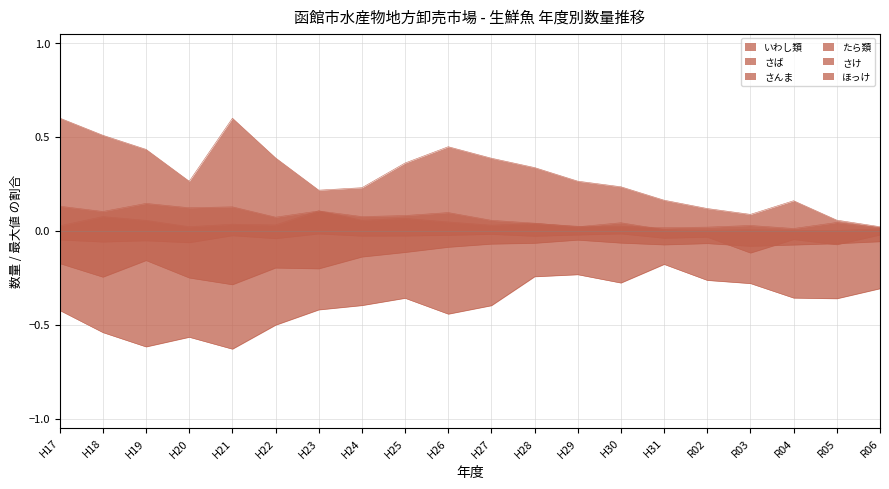

Rank the series at R03 from lowest to highest value.

たら類, さば, ほっけ, さんま, いわし類, さけ